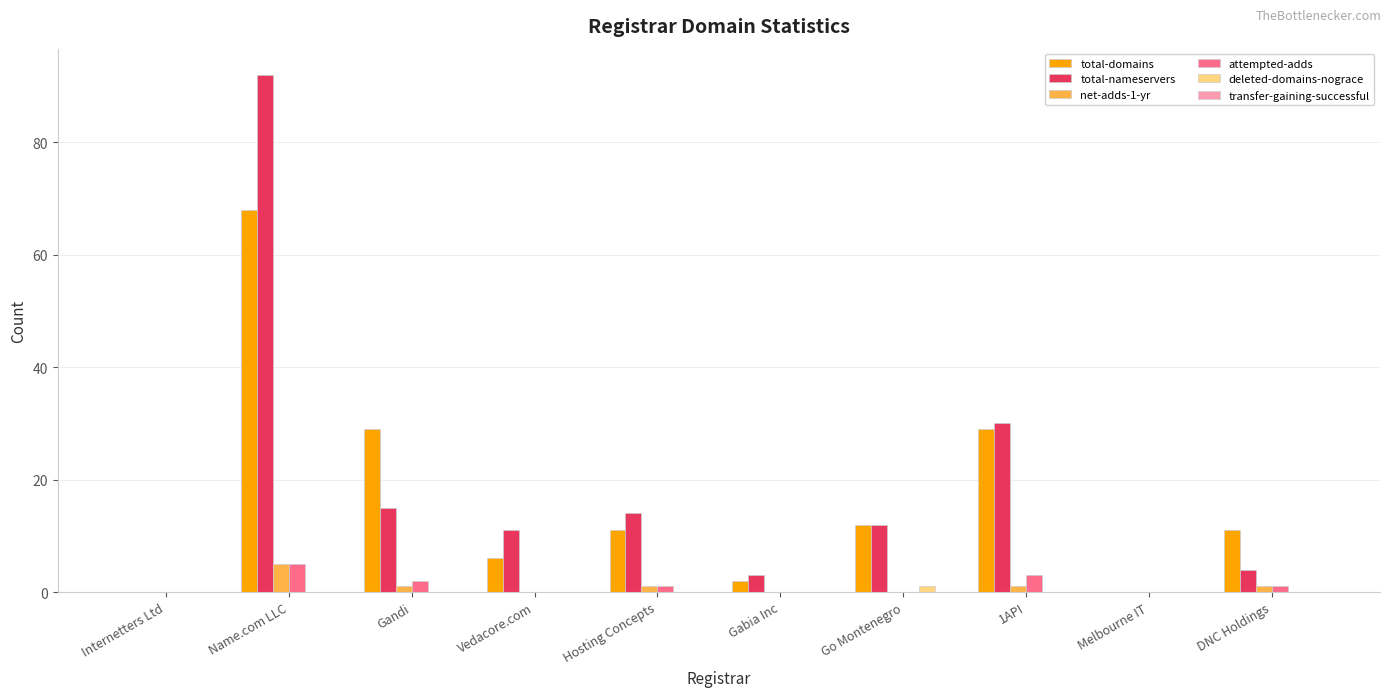

Between Internetters Ltd and Hosting Concepts, which series saw the biggest shift?

total-nameservers